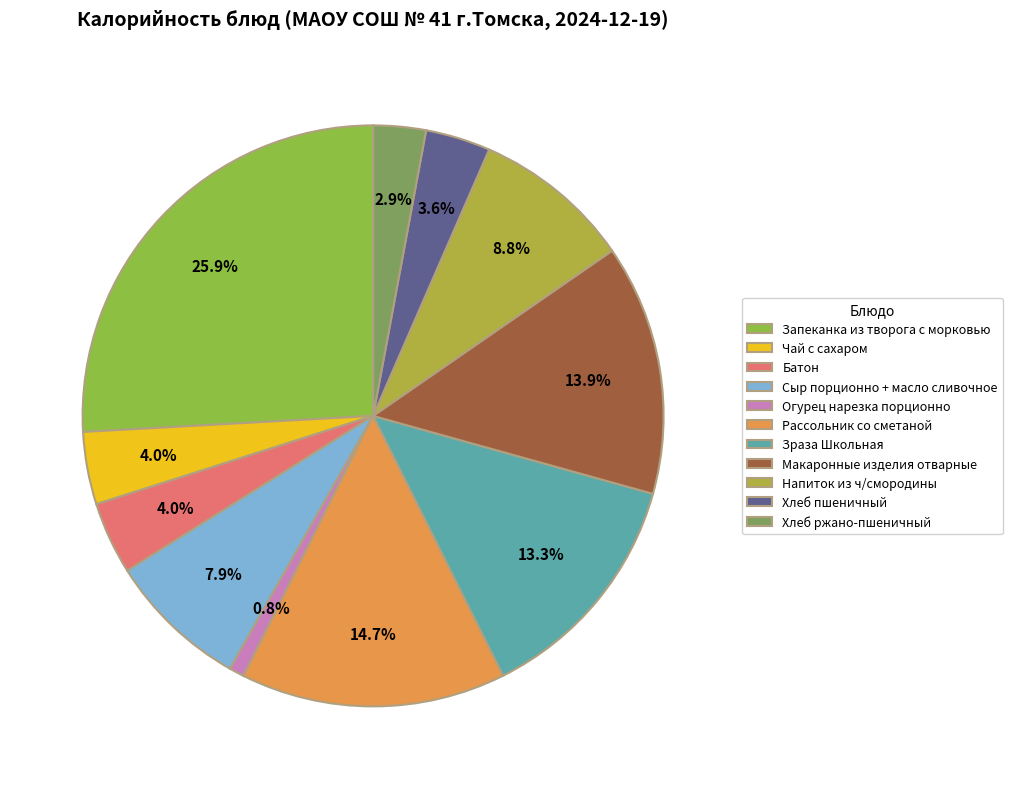

To the nearest percent, what is the average slice percentage?

9%